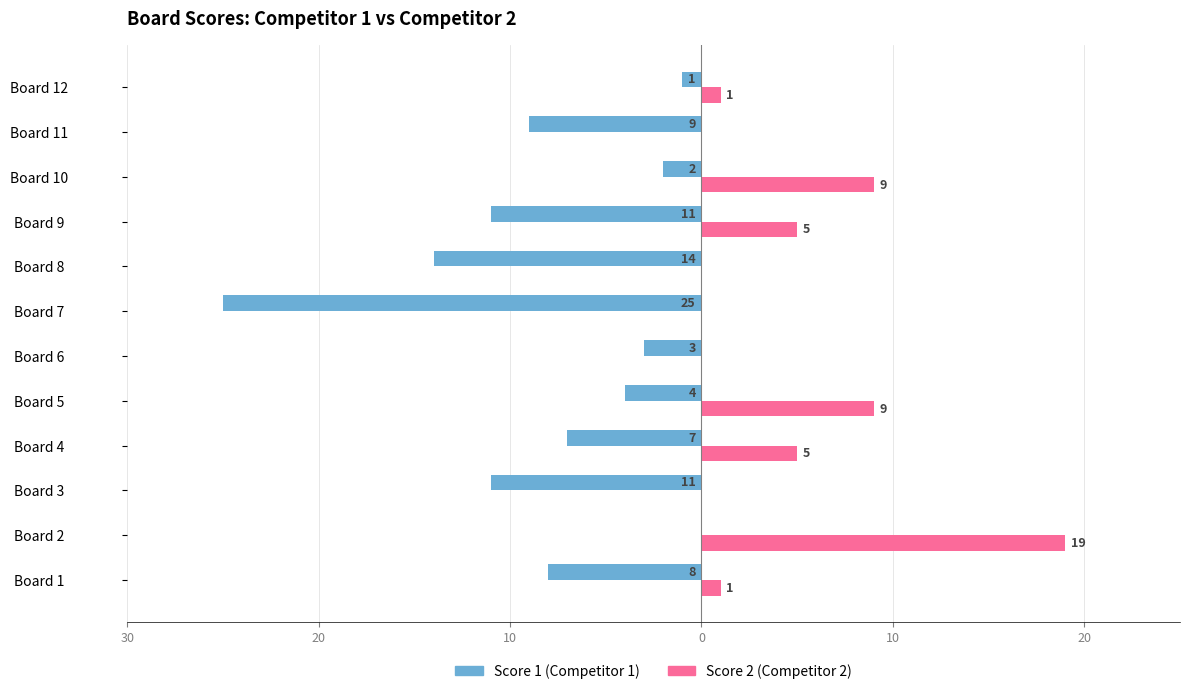

Does the chart contain any negative values?

Yes